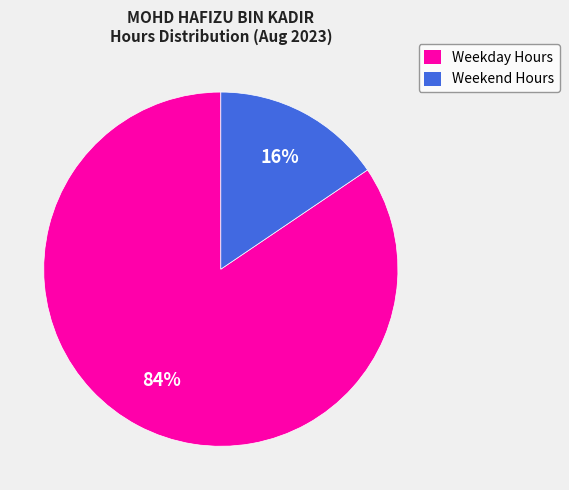

To the nearest percent, what is the average slice percentage?

50%